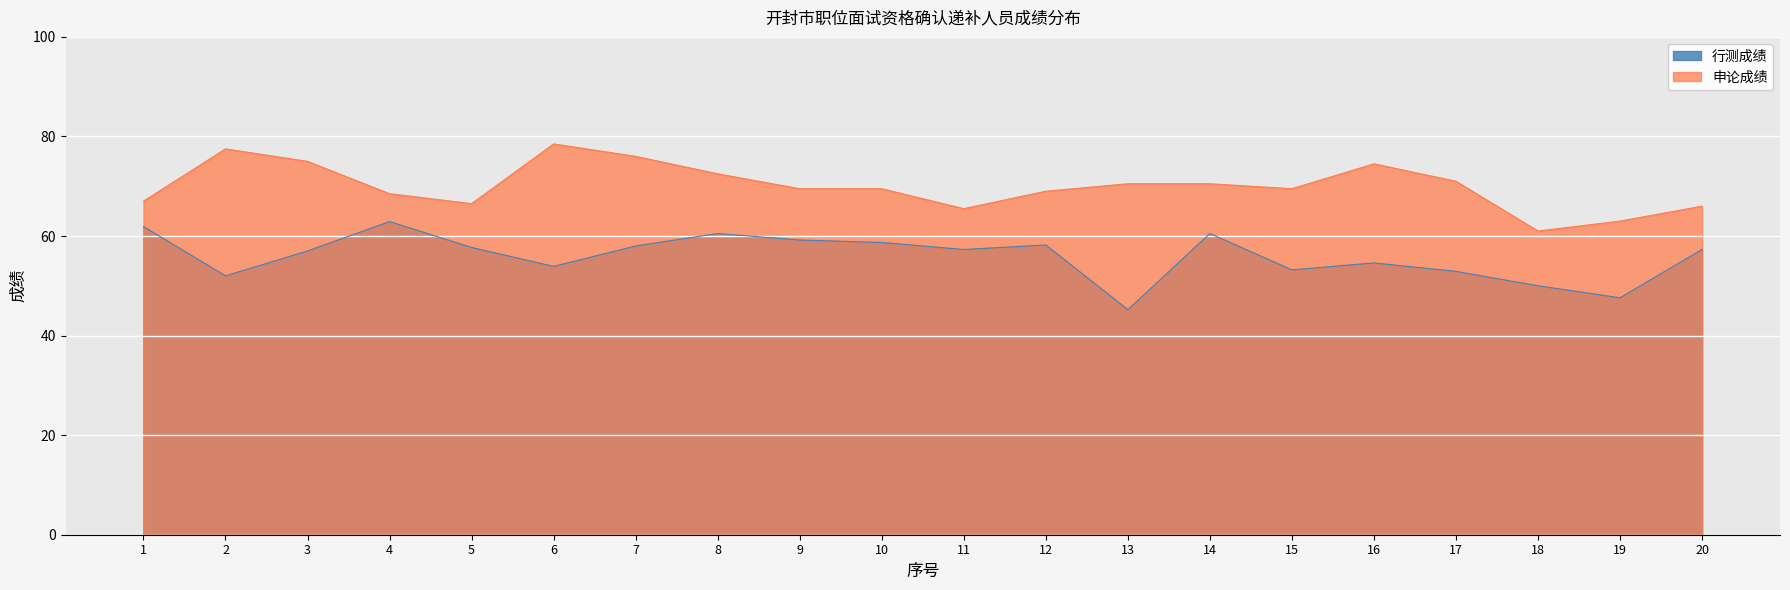

Reading left to right, list all the values displayed in this chart.

行测成绩: 61.9	52.0	57.0	62.9	57.7	53.9	58.0	60.5	59.2	58.7	57.3	58.2	45.2	60.5	53.2	54.6	52.9	50.0	47.6	57.3
申论成绩: 67.0	77.5	75.0	68.5	66.5	78.5	76.0	72.5	69.5	69.5	65.5	69.0	70.5	70.5	69.5	74.5	71.0	61.0	63.0	66.0